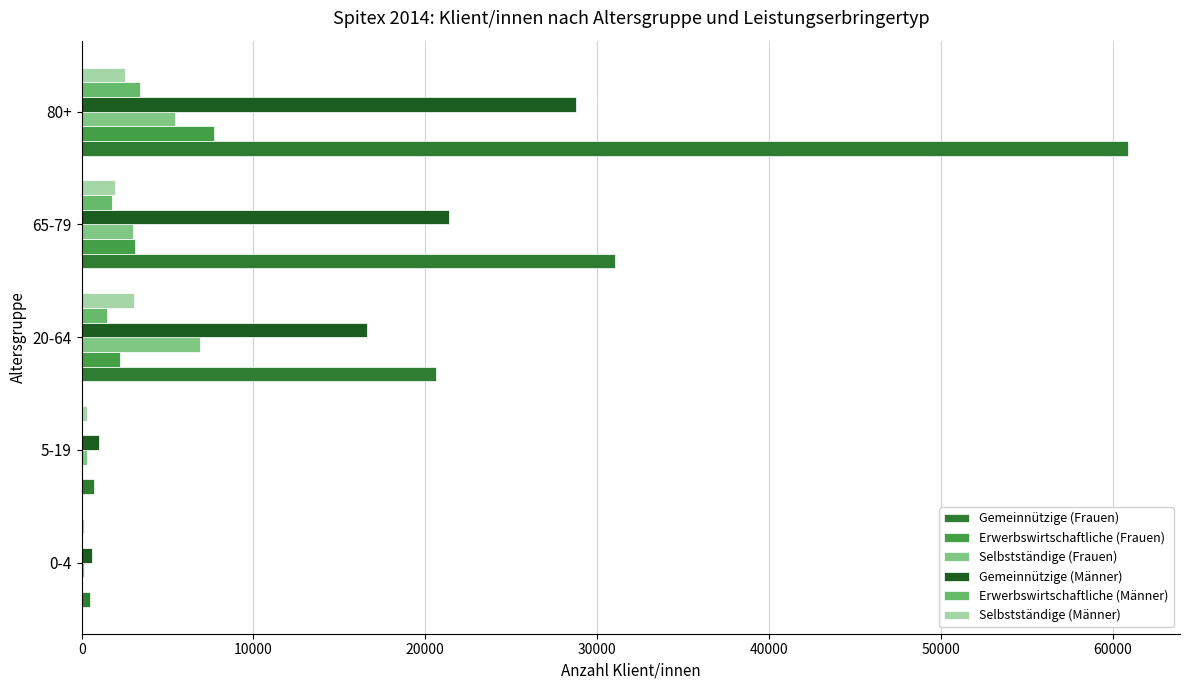

How many categories are shown in the chart?

5